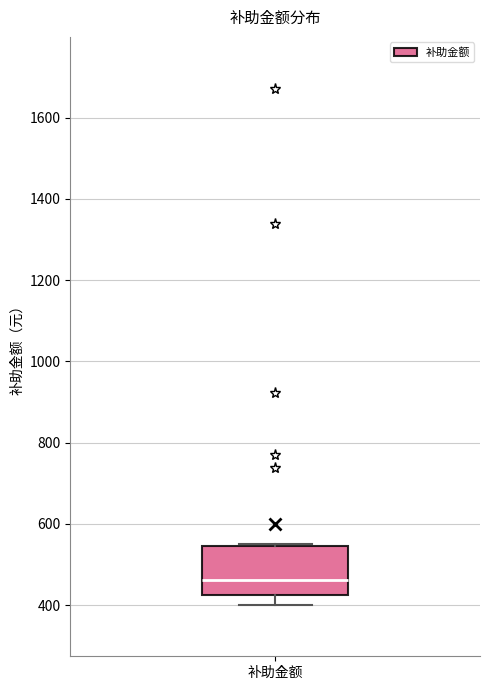

Where does the lower whisker of the box for 补助金额 end on the y-axis? The values are not printed on the chart, so give them approximately, as read against the axis.

400